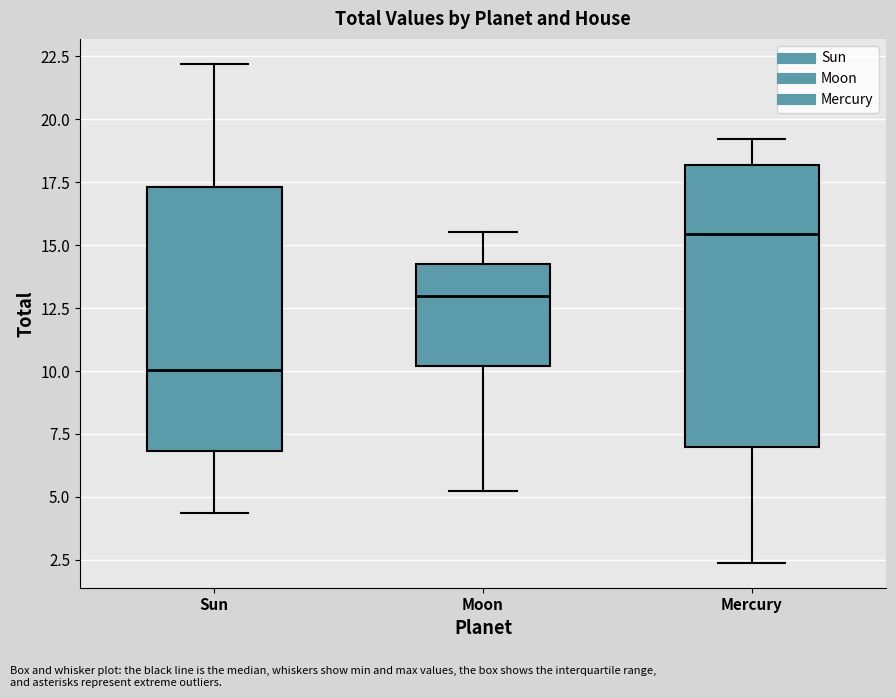

Reading left to right, transcribe this box plot: for each box, give where its median line is, the range the box spans, and where its two whiskers end, as read against the y-axis. The values are not printed on the chart, so give them approximately, as read against the axis.

Sun: median 10.0, box 7.0 to 17.5, whiskers 4.5 to 22.0
Moon: median 13.0, box 10.0 to 14.0, whiskers 5.0 to 15.5
Mercury: median 15.5, box 7.0 to 18.0, whiskers 2.5 to 19.0